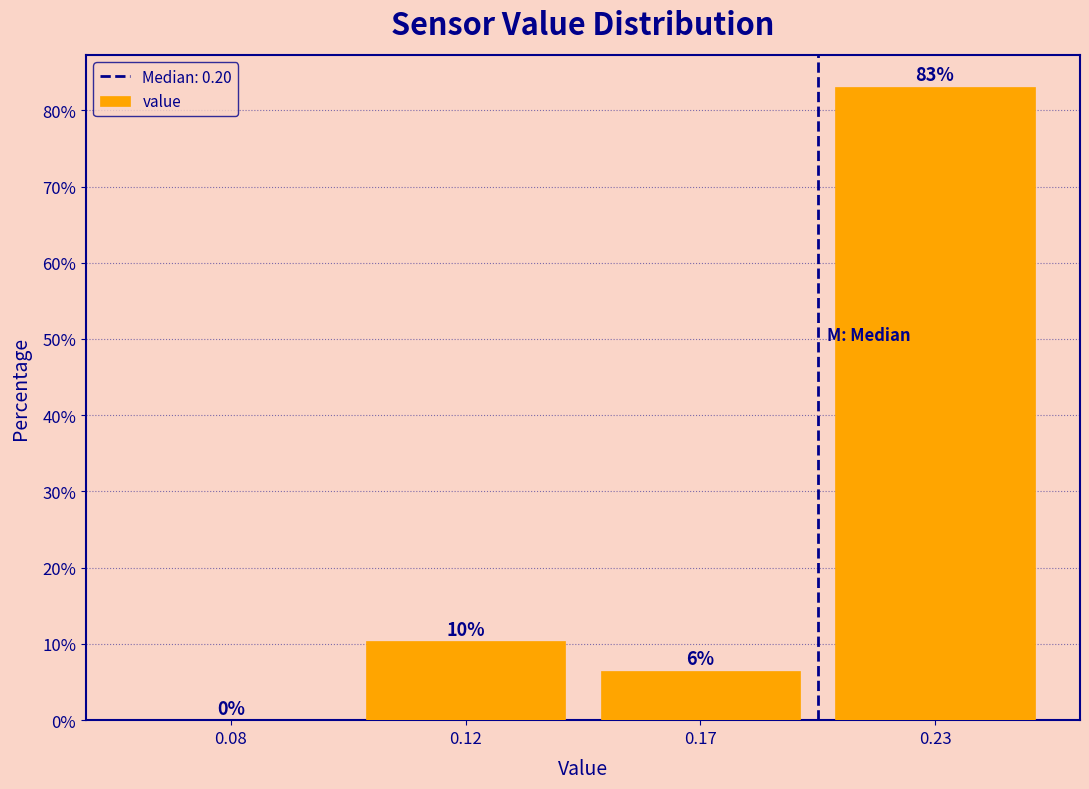

At which category does the chart reach its peak across all series?

0.23